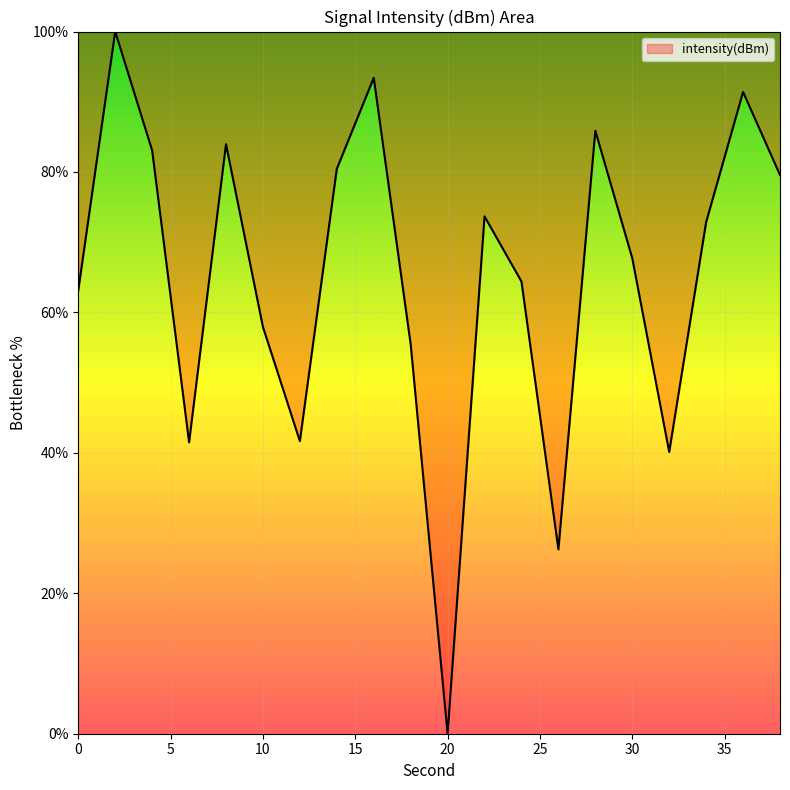

What is the maximum value shown in the chart?

100.0